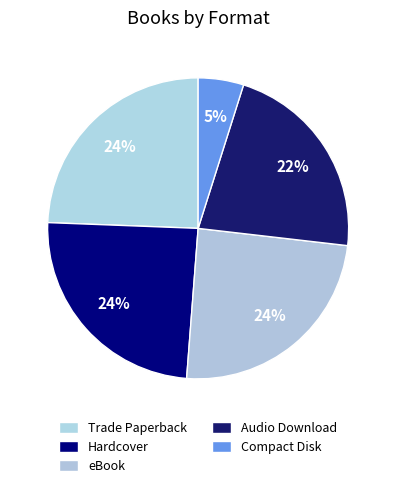

To the nearest percent, what portion does Hardcover represent?

24%